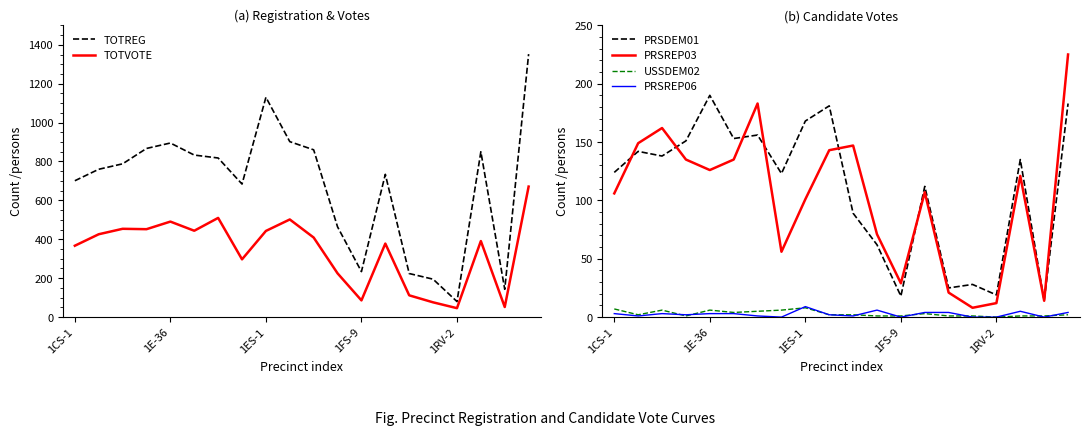

Which series has the largest total across all categories?

TOTREG